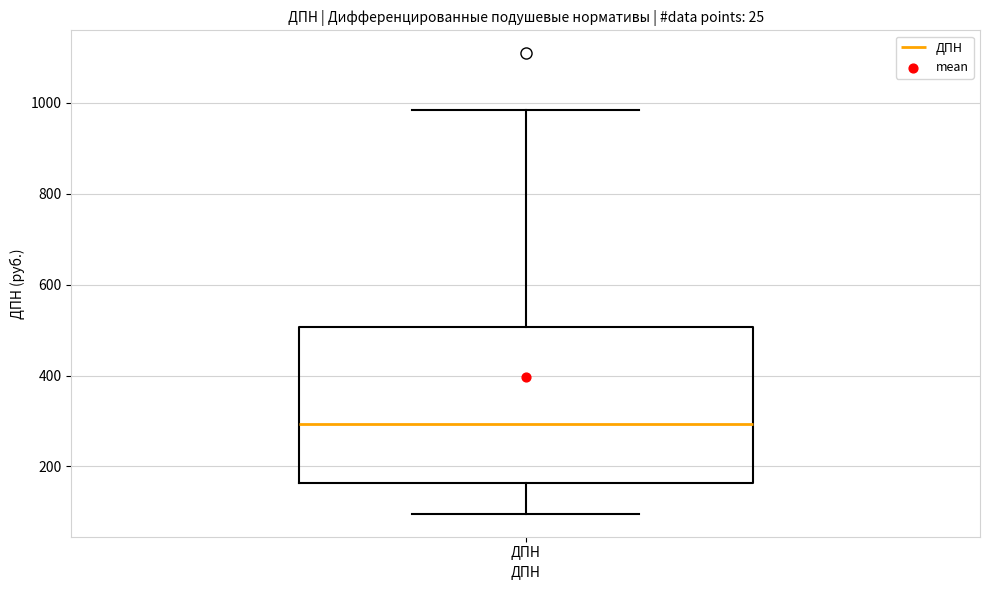

Where is the upper edge of the box for ДПН on the y-axis? The values are not printed on the chart, so give them approximately, as read against the axis.

500